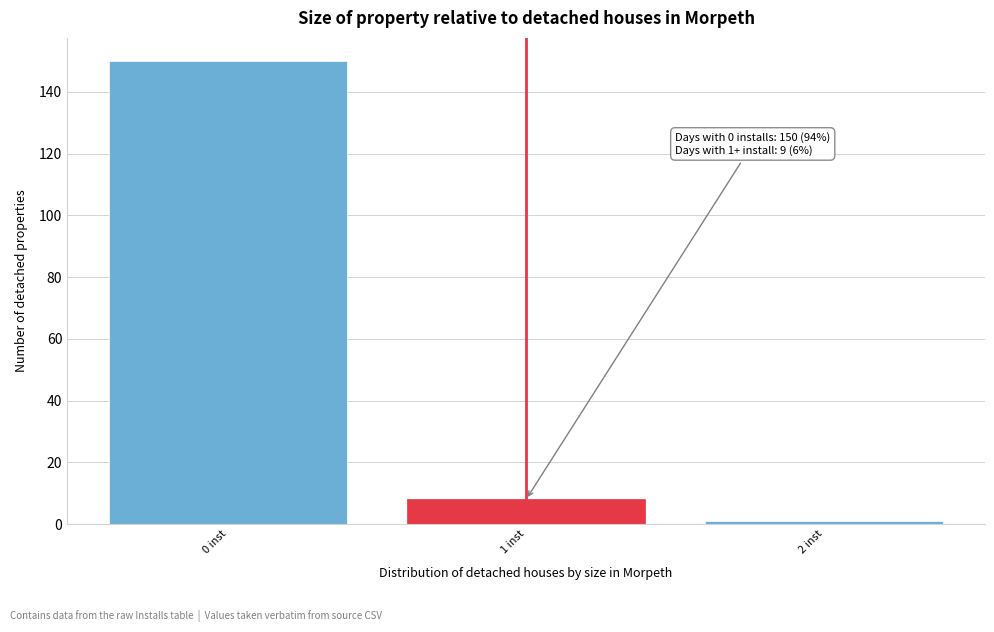

Which range on the x-axis has the tallest bar?

-0.5 to 0.5